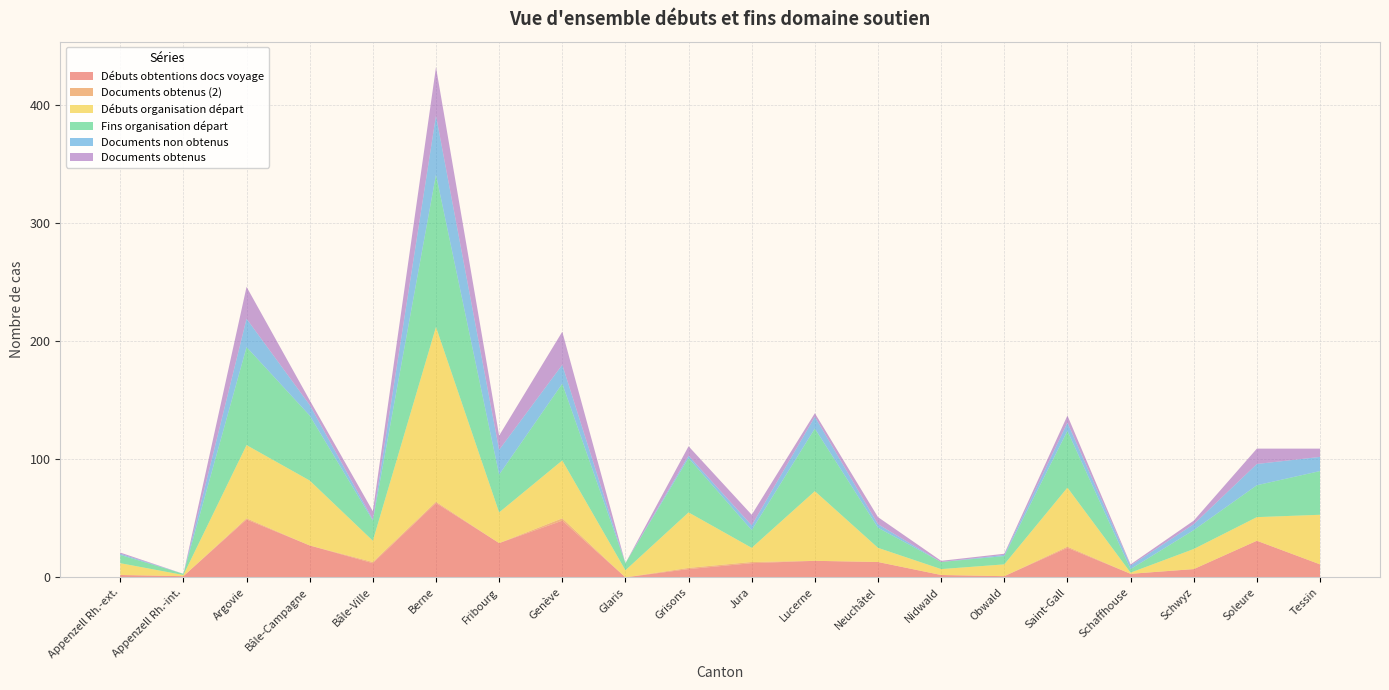

Reading right to left, transcribe all the data shown in this chart.

Débuts obtentions docs voyage: 11	31	7	3	25	1	2	13	14	12	7	0	48	29	63	12	27	49	1	2
Documents obtenus (2): 0	0	0	0	1	0	0	0	0	1	1	0	2	0	1	1	0	1	0	0
Débuts organisation départ: 42	20	17	1	50	10	5	12	59	12	47	6	49	26	148	18	55	62	1	10
Fins organisation départ: 37	27	16	3	48	7	6	17	53	15	46	6	65	32	129	17	55	83	1	7
Documents non obtenus: 12	18	5	3	7	1	0	3	10	4	2	0	16	21	50	1	9	24	0	1
Documents obtenus: 7	13	3	1	6	1	1	6	3	9	8	0	28	12	41	7	4	27	0	1